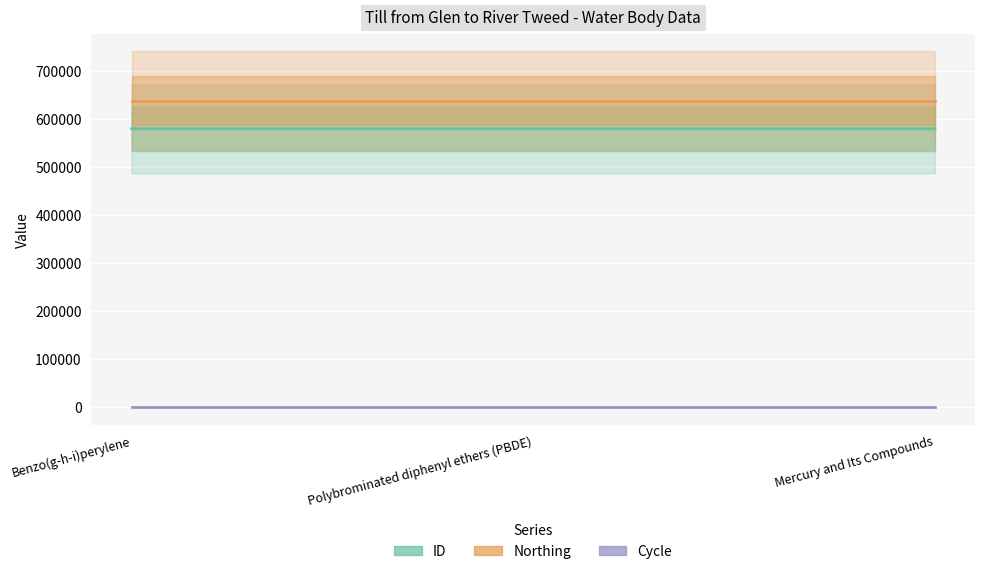

Rank the series at Mercury and Its Compounds from highest to lowest value.

Northing, ID, Cycle